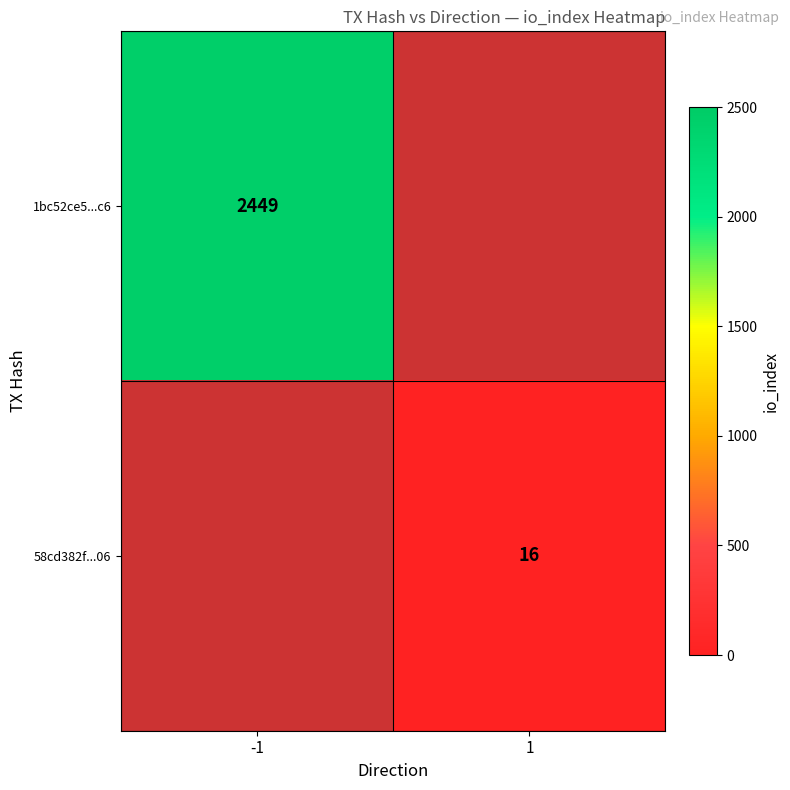

Is it true that 1bc52ce5...c6 equals 2449 at -1?

True